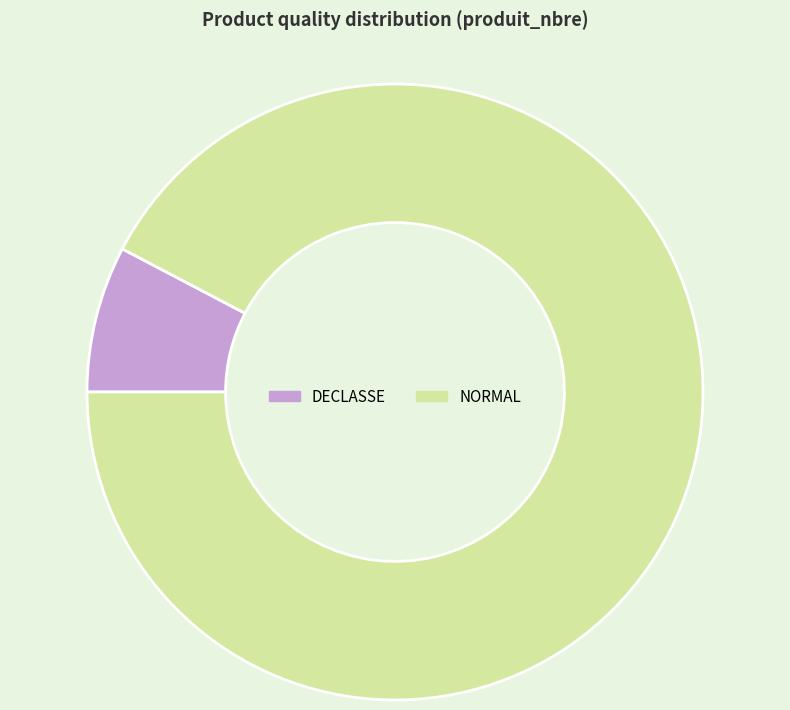

Rank the categories by value from highest to lowest.

NORMAL, DECLASSE